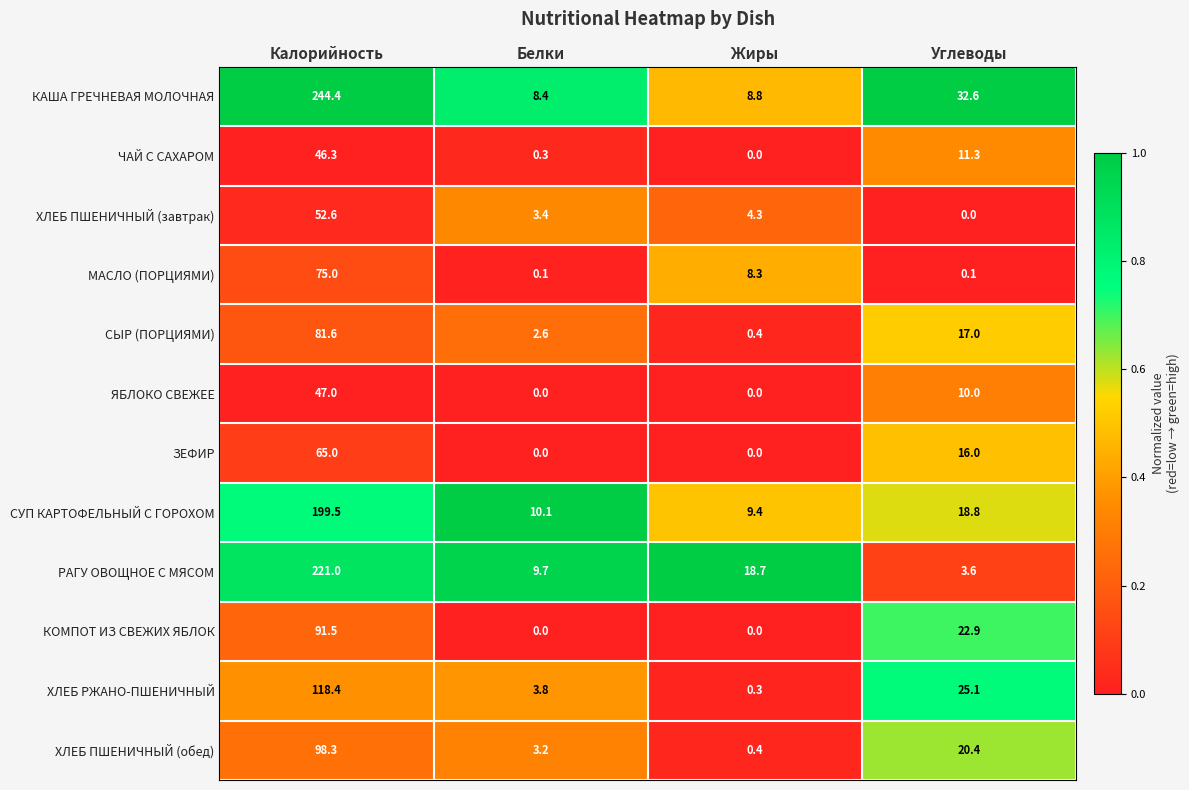

What is the sum of the КОМПОТ ИЗ СВЕЖИХ ЯБЛОК values at Углеводы and Калорийность?

114.4